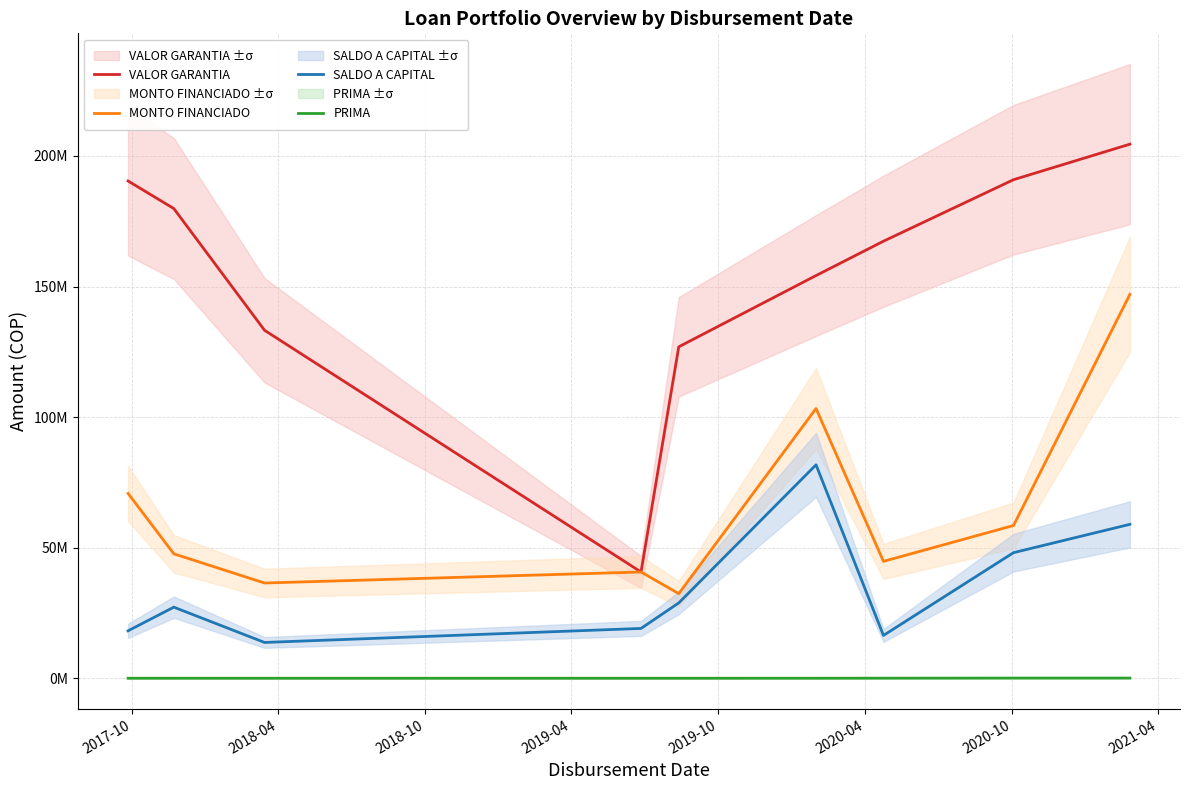

How many lines are shown in the chart?

4